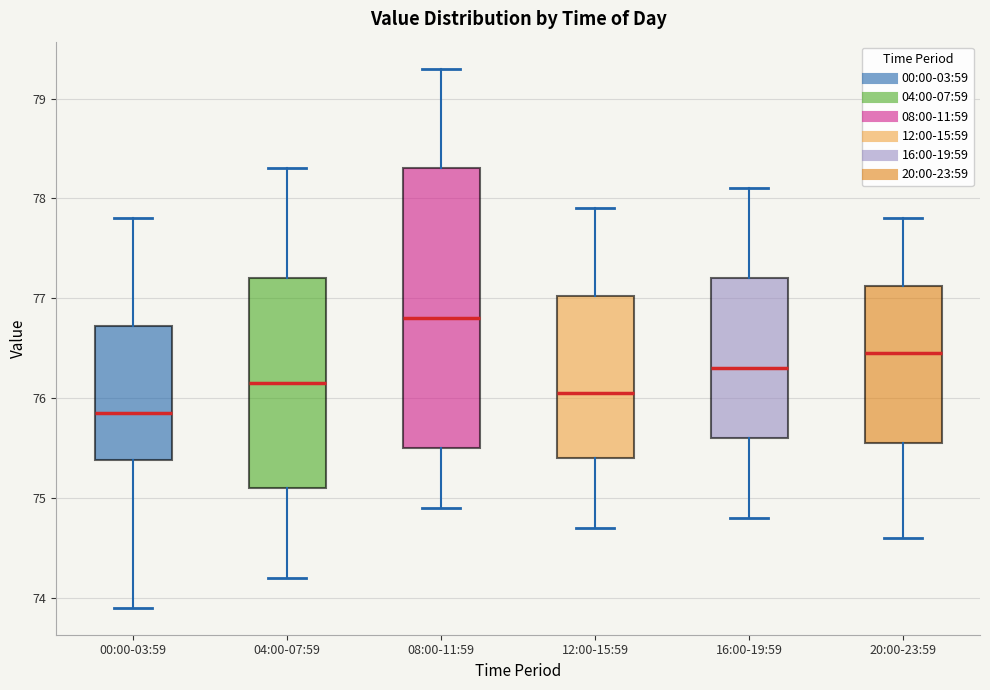

Reading left to right, transcribe this box plot: for each box, give where its median line is, the range the box spans, and where its two whiskers end, as read against the y-axis. The values are not printed on the chart, so give them approximately, as read against the axis.

00:00-03:59: median 75.9, box 75.4 to 76.7, whiskers 73.9 to 77.8
04:00-07:59: median 76.2, box 75.1 to 77.2, whiskers 74.2 to 78.3
08:00-11:59: median 76.8, box 75.5 to 78.3, whiskers 74.9 to 79.3
12:00-15:59: median 76.1, box 75.4 to 77.0, whiskers 74.7 to 77.9
16:00-19:59: median 76.3, box 75.6 to 77.2, whiskers 74.8 to 78.1
20:00-23:59: median 76.5, box 75.6 to 77.1, whiskers 74.6 to 77.8